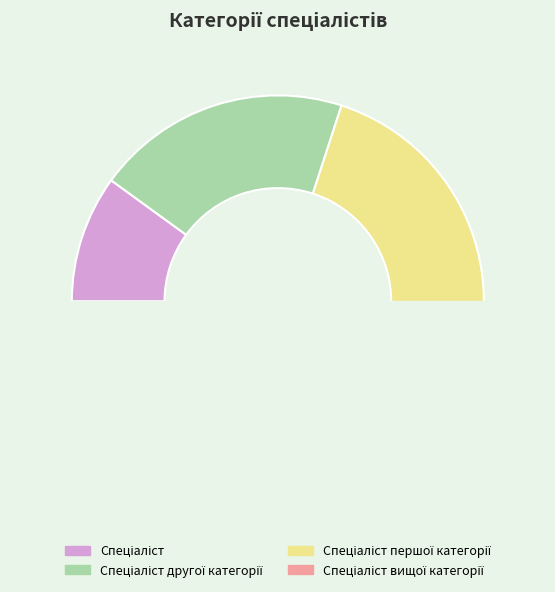

To the nearest percent, what is the average slice percentage?

25%